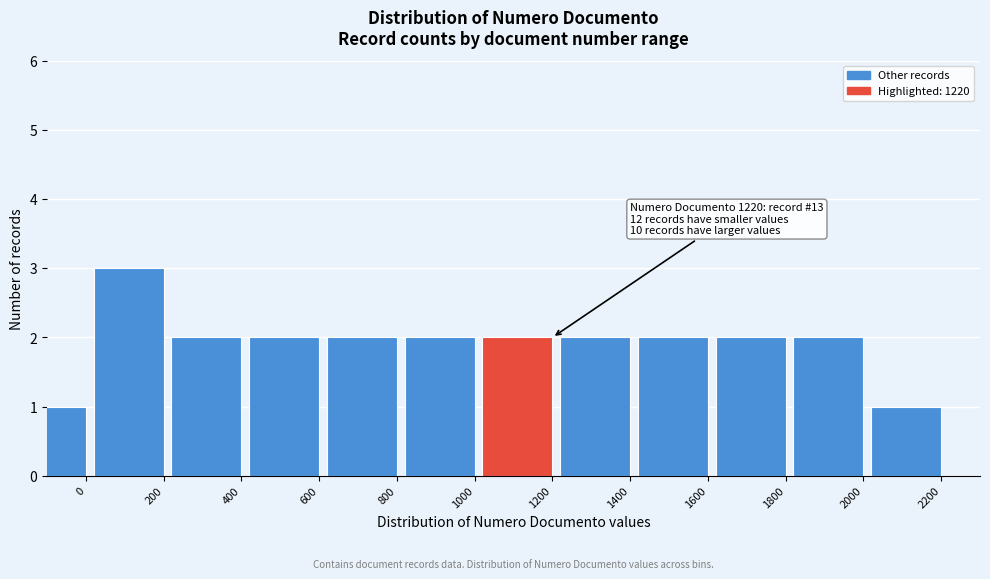

Reading left to right, what are all the values shown in this chart?

1	3	2	2	2	2	2	2	2	2	2	1